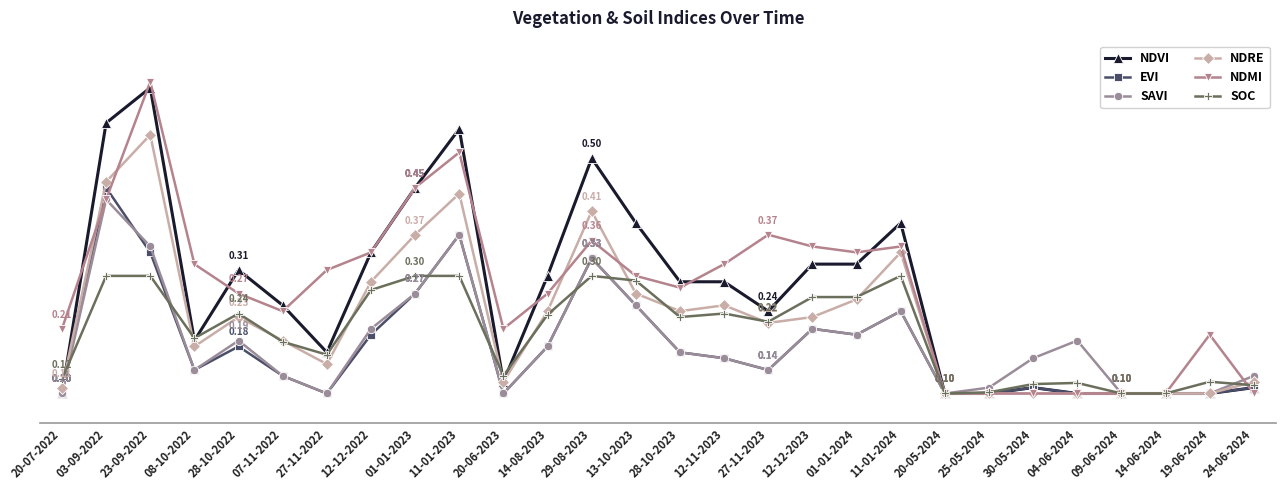

At which label is EVI closest to 0?

20-07-2022